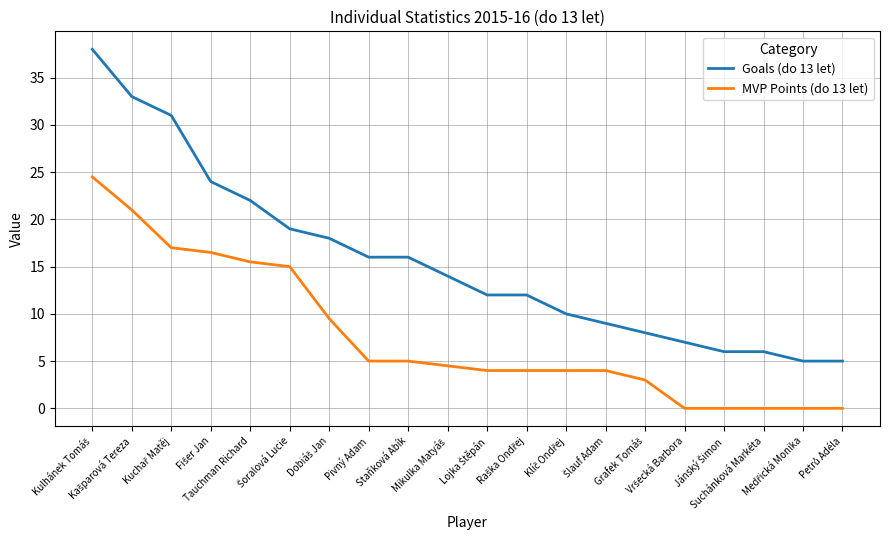

Rank the series by their average value, from highest to lowest.

Goals (do 13 let), MVP Points (do 13 let)